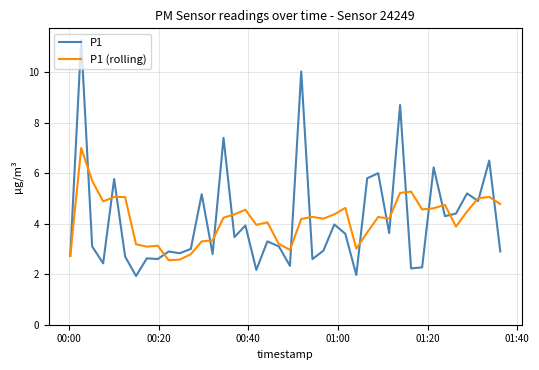

What is the minimum value shown in the chart?

1.9